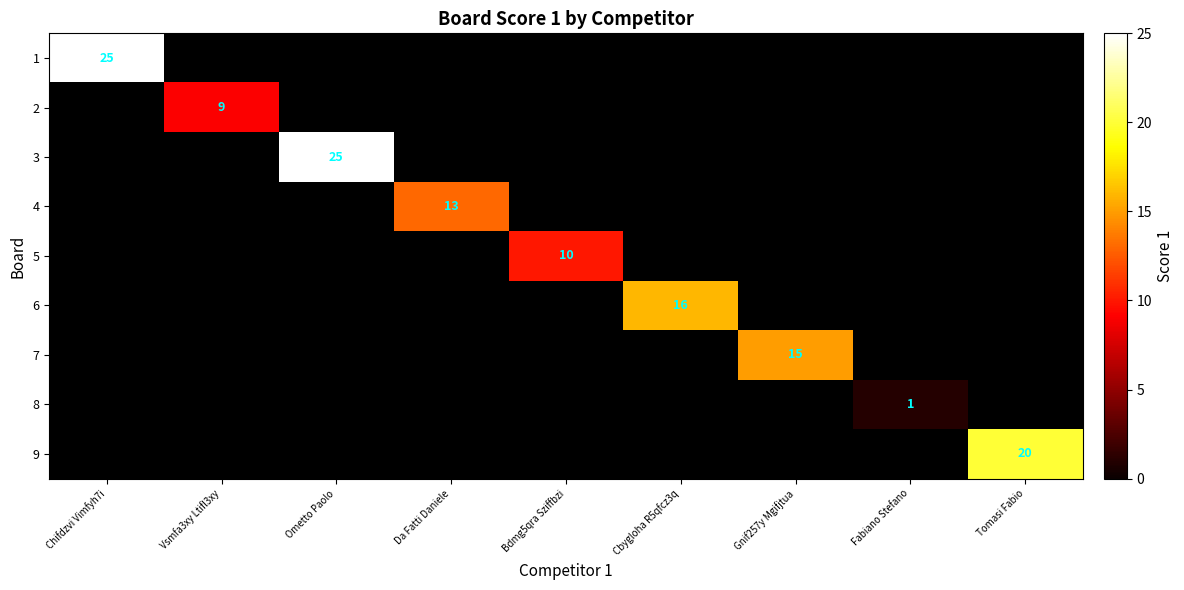

What is the greatest value displayed?

25.0